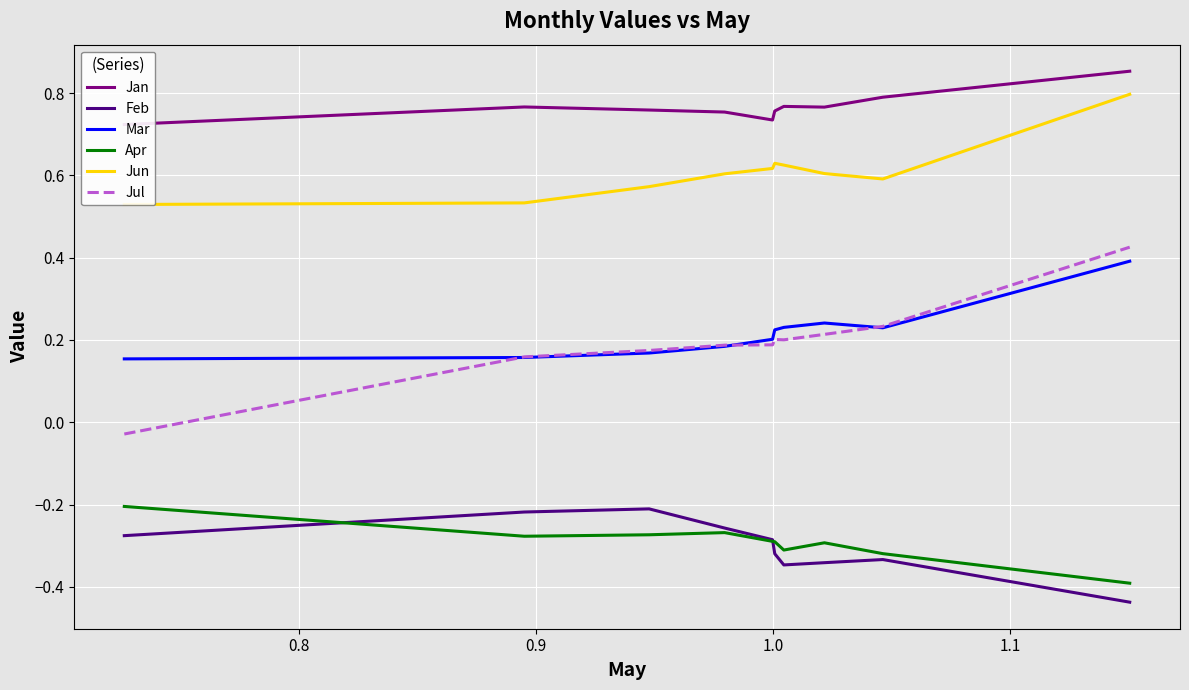

True or false: Feb and Jul cross at least once.

False